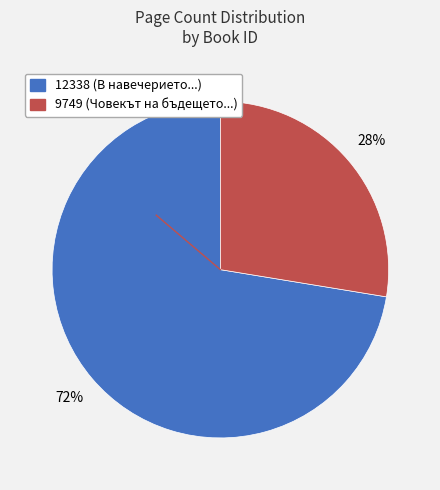

Is there a majority slice in this chart?

Yes